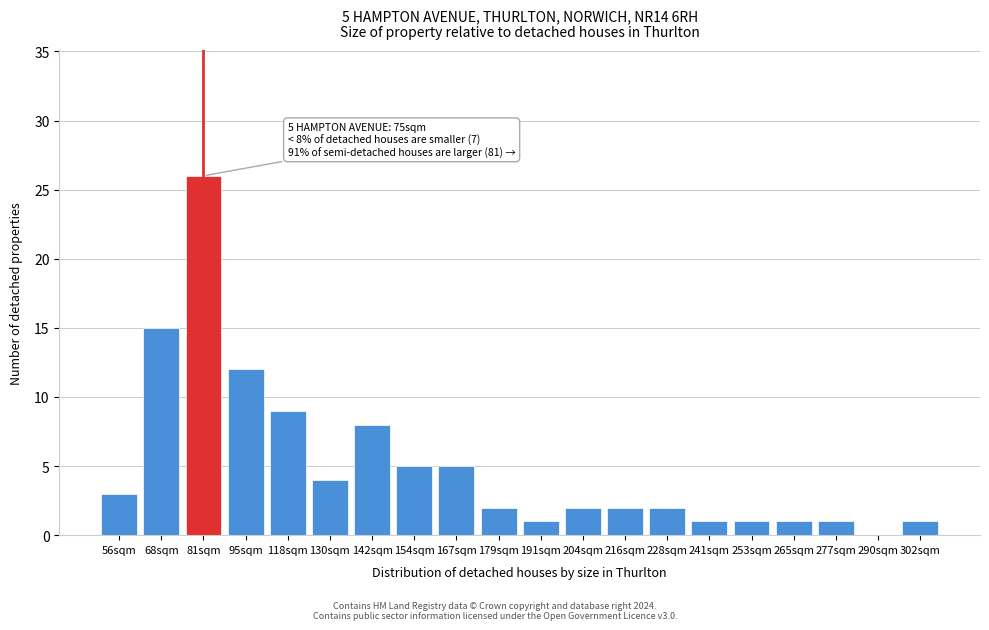

Reading left to right, transcribe all the data shown in this chart.

56sqm=3	68sqm=15	81sqm=26	95sqm=12	118sqm=9	130sqm=4	142sqm=8	154sqm=5	167sqm=5	179sqm=2	191sqm=1	204sqm=2	216sqm=2	228sqm=2	241sqm=1	253sqm=1	265sqm=1	277sqm=1	290sqm=0	302sqm=1